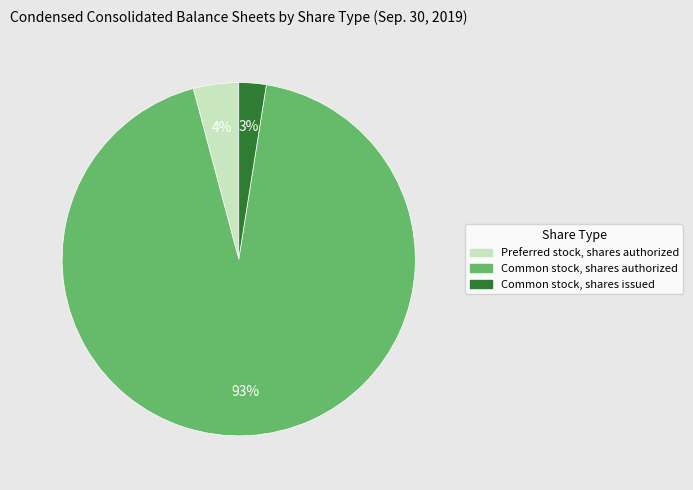

Which has a higher value, Preferred stock, shares authorized or Common stock, shares issued?

Preferred stock, shares authorized